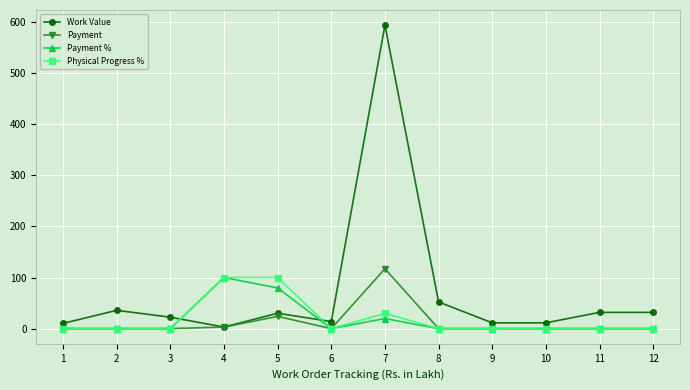

What is the spread (max minus min) of values at 4?

96.9